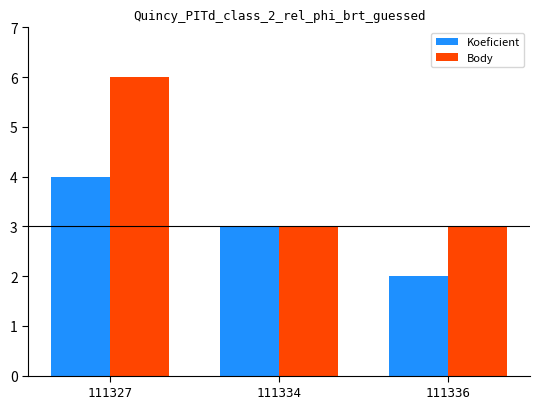

The Body series shows 3 at 111336. True or false?

True